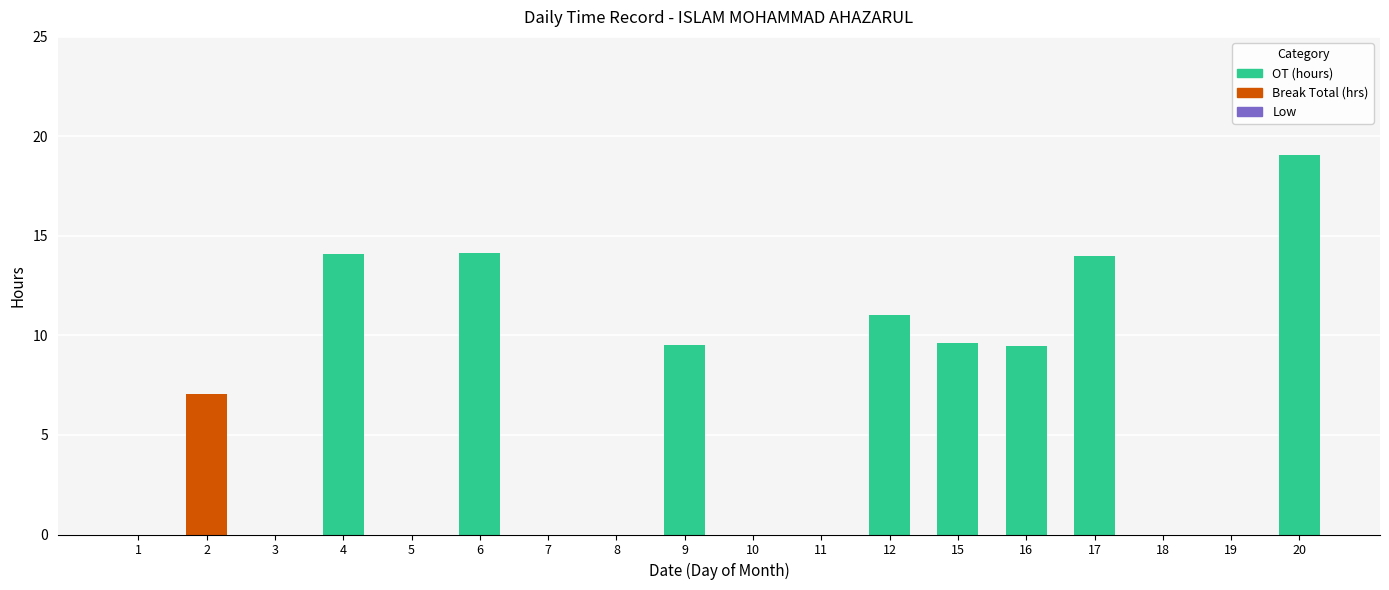

What is the total value across all series at 20?

19.1